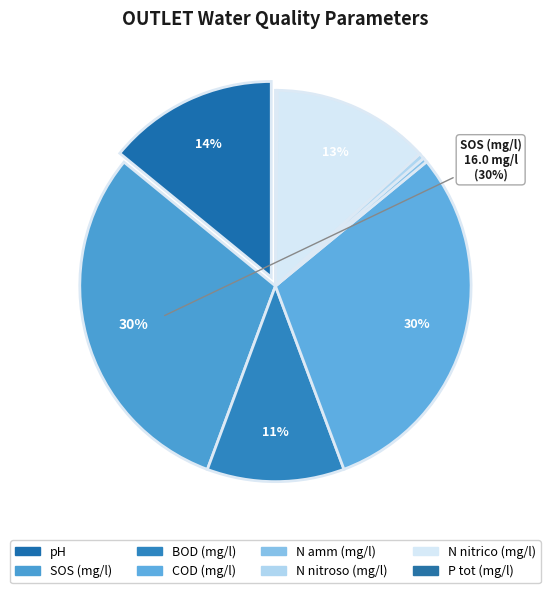

Which category has the biggest portion of the pie?

SOS (mg/l)